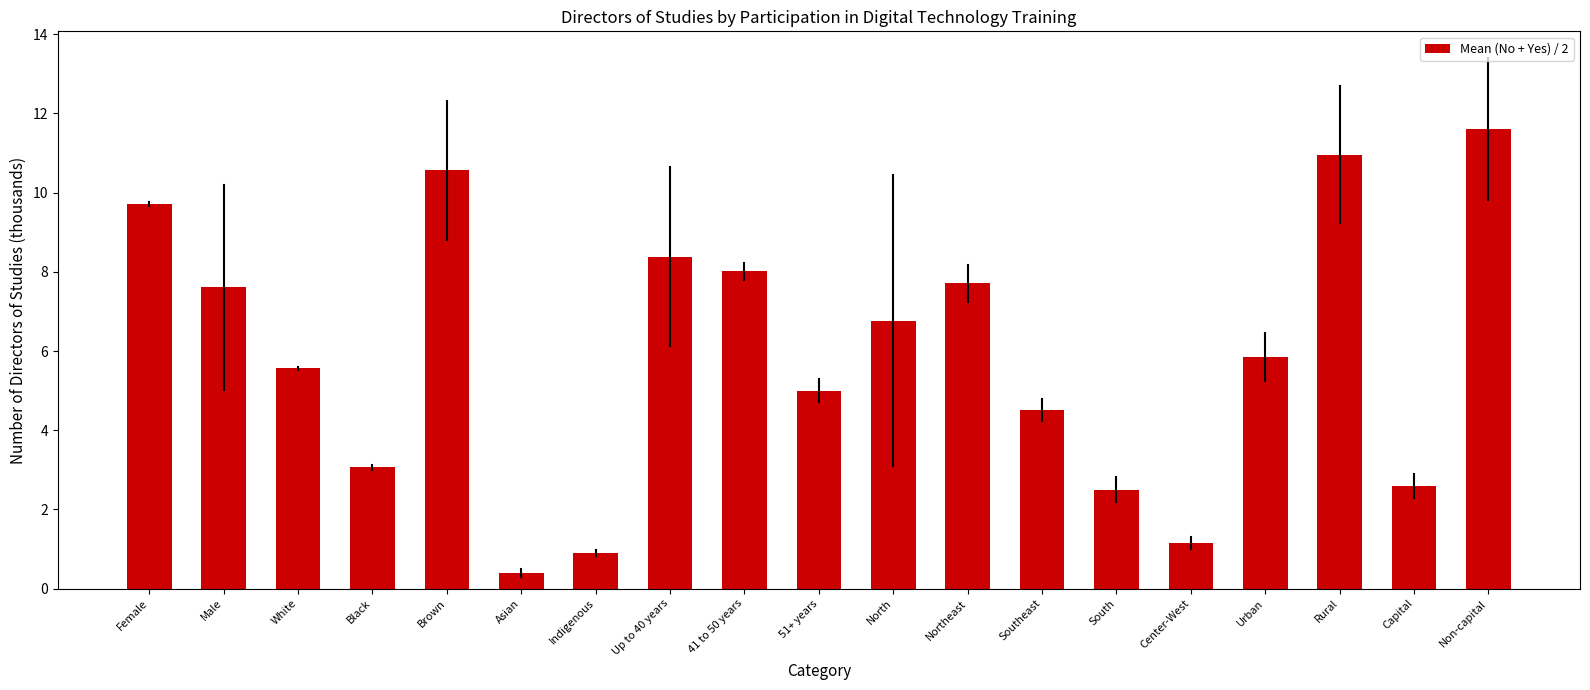

Reading right to left, what are all the values shown in this chart?

11.6	2.6	11.0	5.9	1.2	2.5	4.5	7.7	6.8	5.0	8.0	8.4	0.9	0.4	10.6	3.1	5.6	7.6	9.7